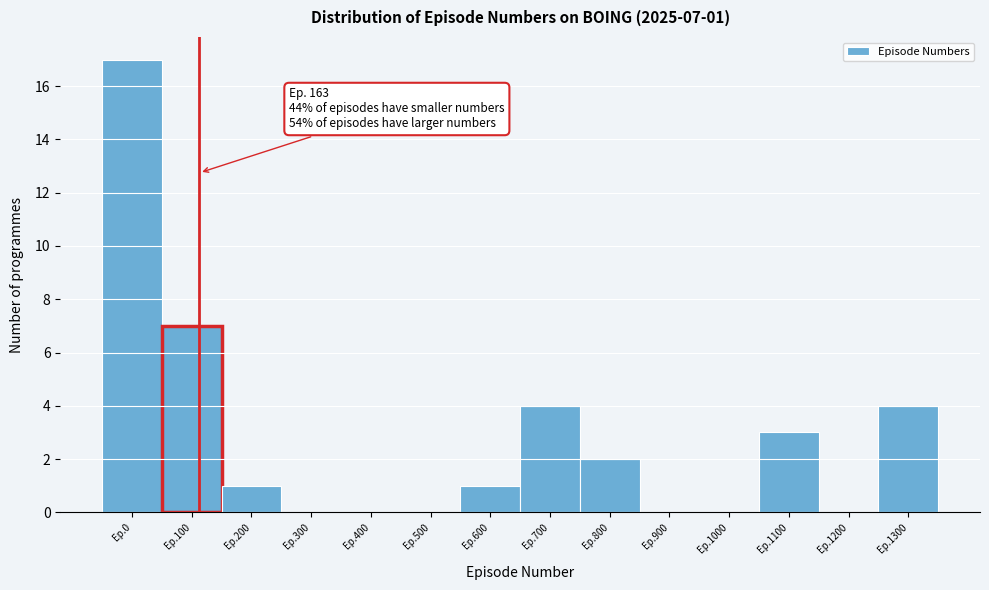

Reading left to right, what are all the values shown in this chart?

Ep.0=17	Ep.100=7	Ep.200=1	Ep.300=0	Ep.400=0	Ep.500=0	Ep.600=1	Ep.700=4	Ep.800=2	Ep.900=0	Ep.1000=0	Ep.1100=3	Ep.1200=0	Ep.1300=4